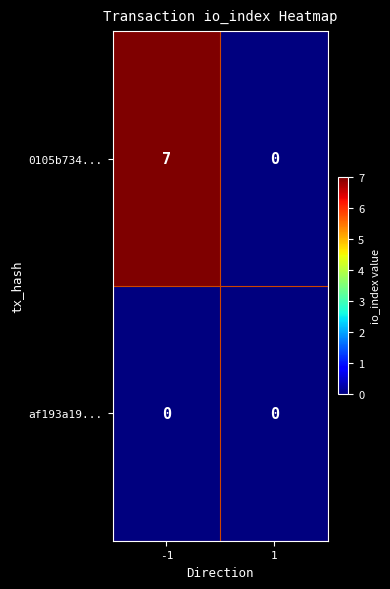

True or false: 0105b734... has a value of 10 at -1.

False